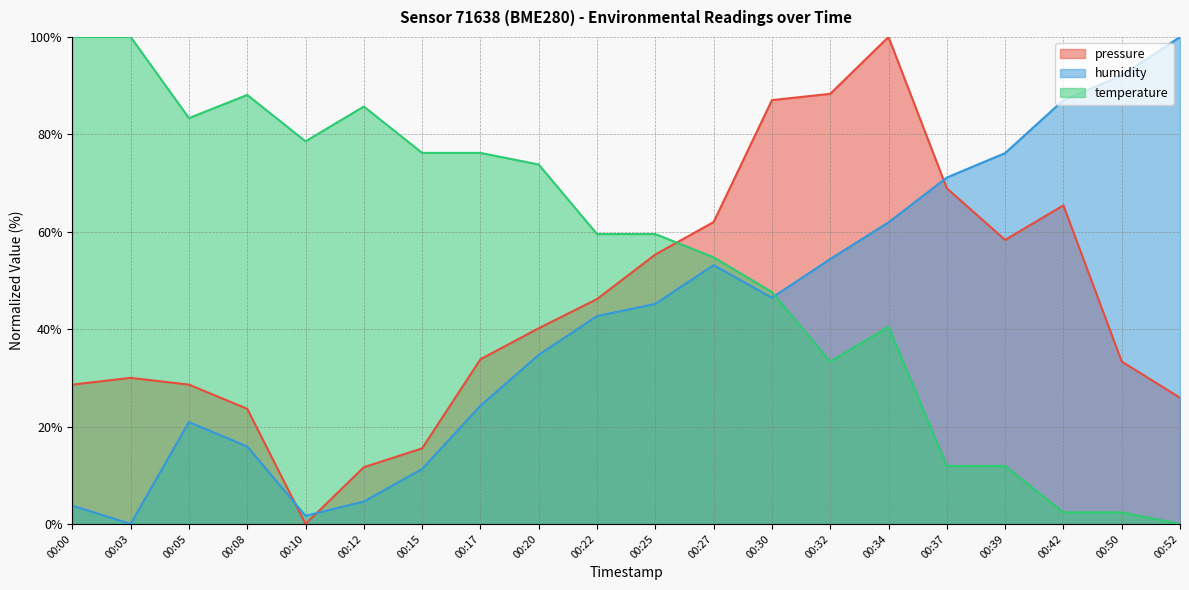

At which label does humidity reach its peak?

00:52